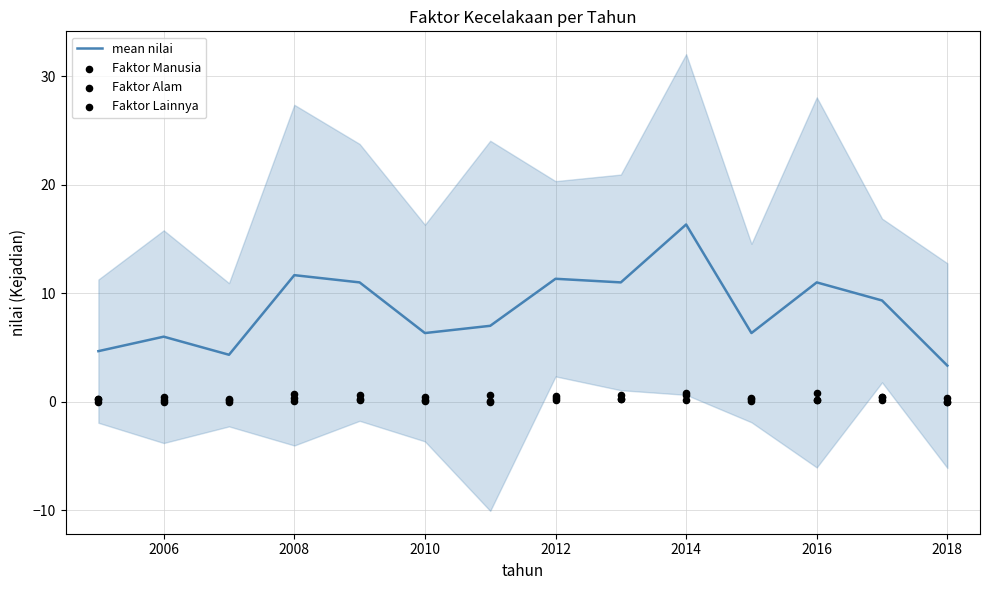

Which series has the widest spread of Y values?

mean nilai